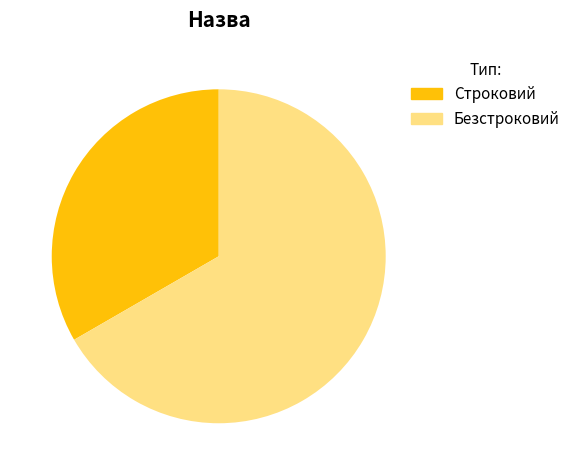

Which slice represents more than half of the pie?

Безстроковий